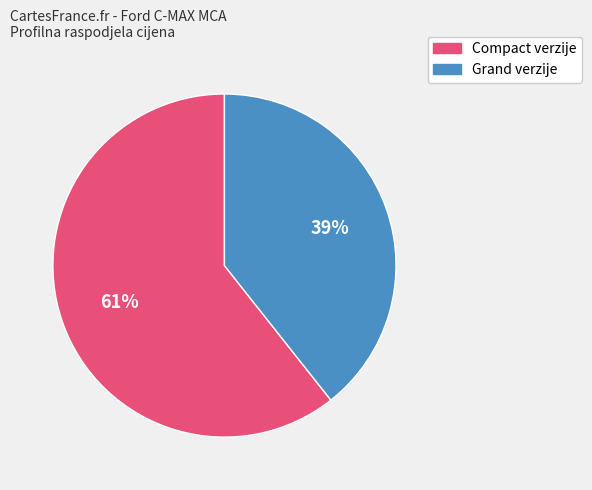

What is the largest slice in the pie chart?

Compact verzije